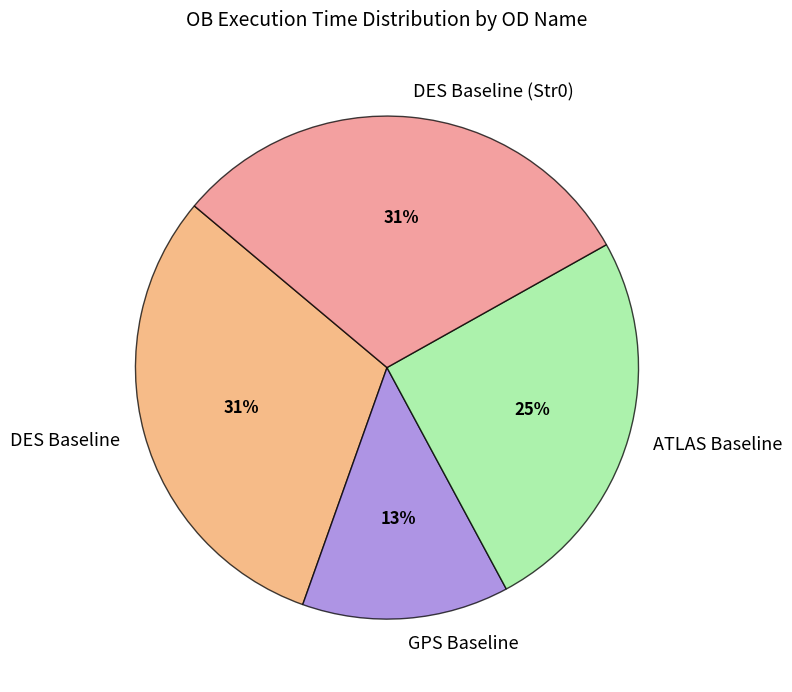

Do GPS Baseline and DES Baseline (Str0) together represent more than half of the pie?

No